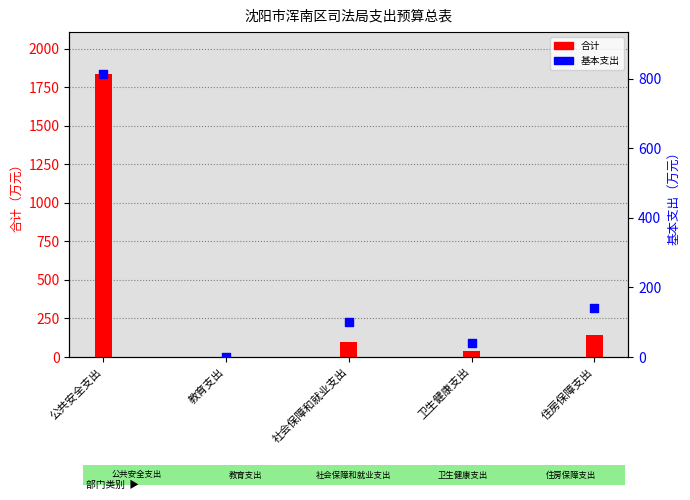

Which series reaches the maximum Y coordinate?

合计